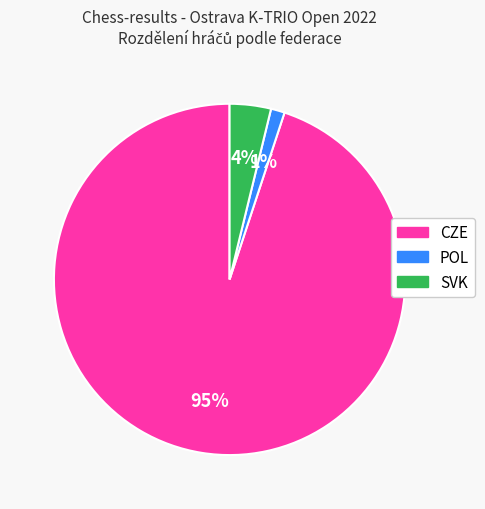

What is the smallest slice in the pie chart?

POL